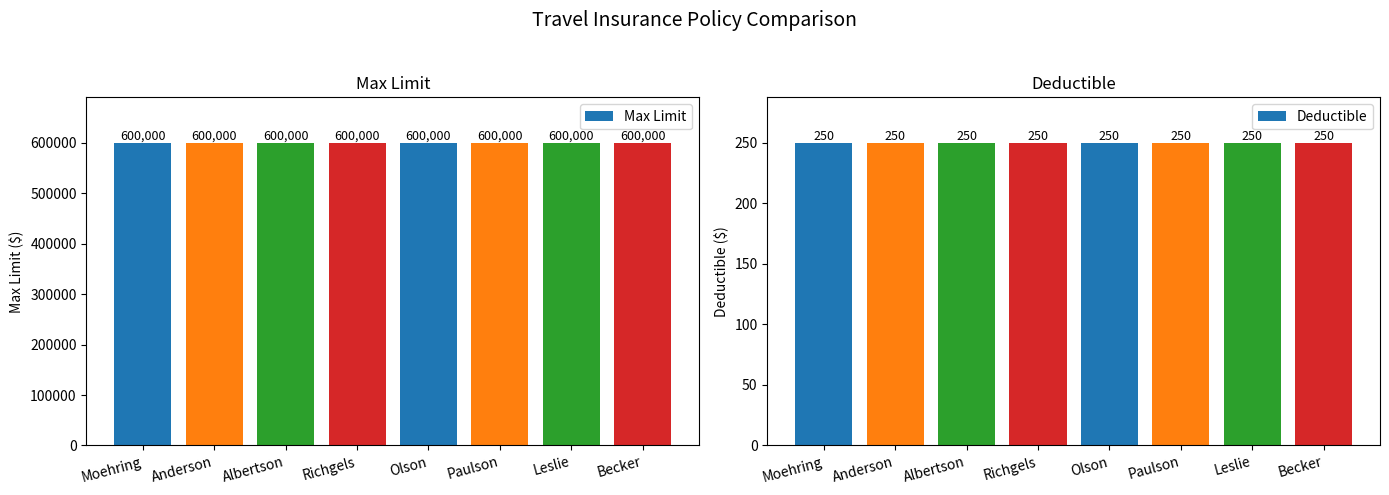

Read the Max Limit value at Olson.

600000